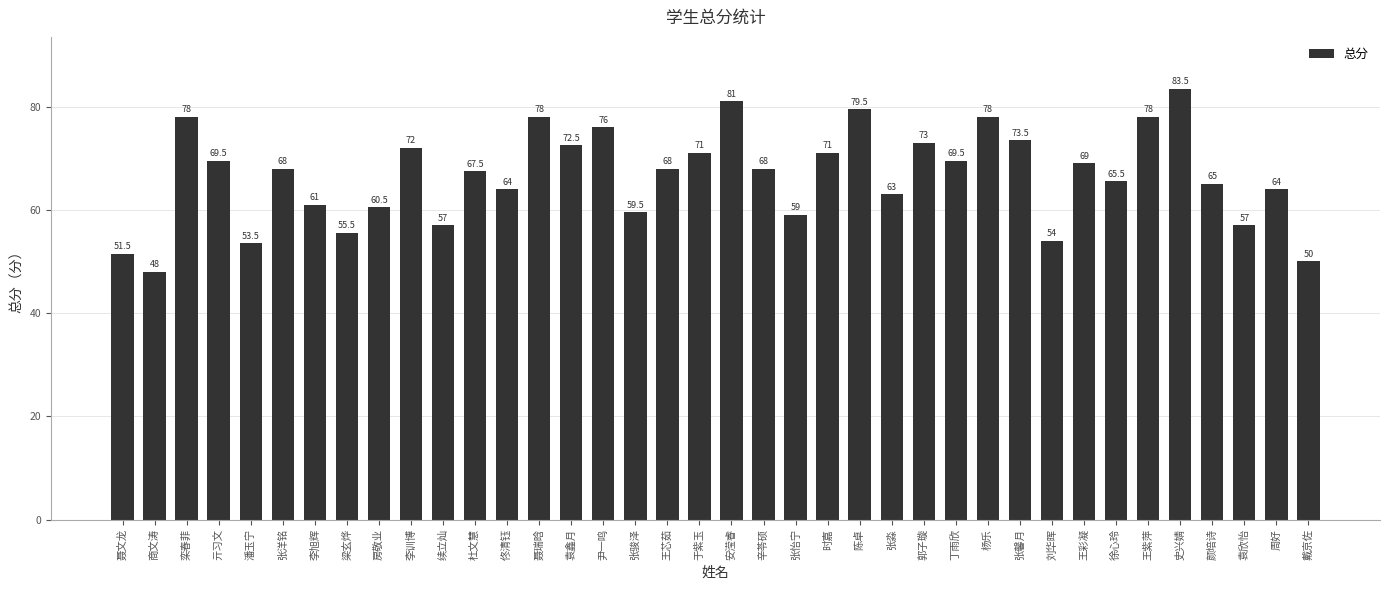

Does the chart contain any negative values?

No